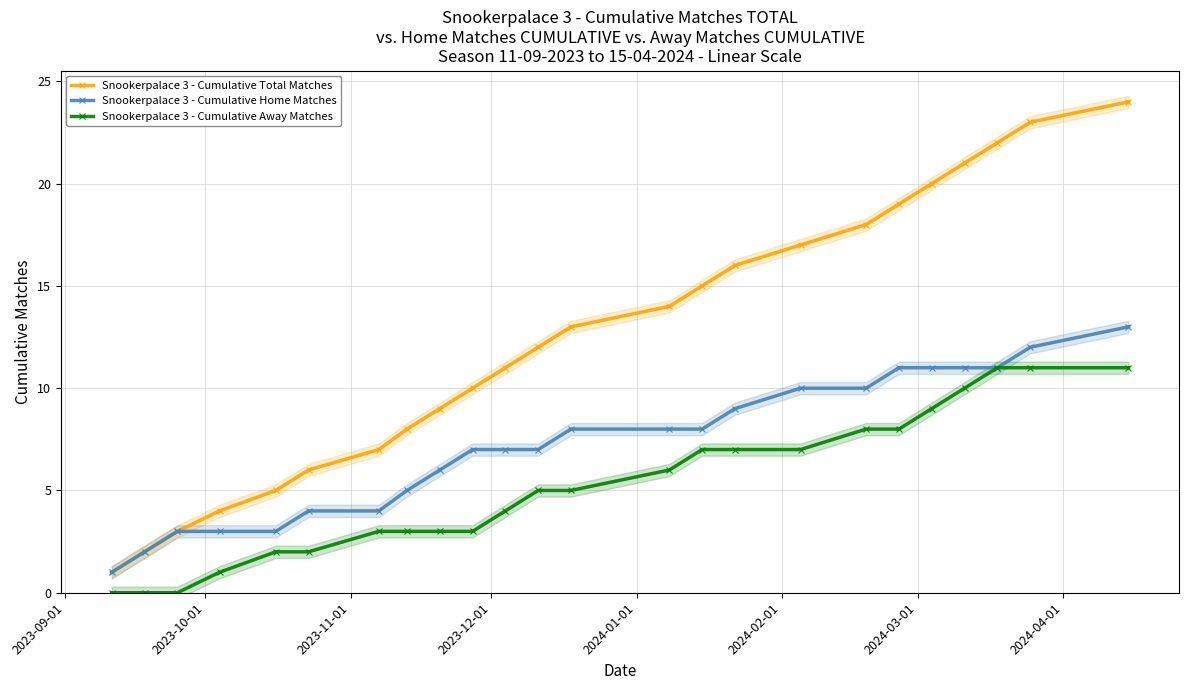

True or false: Snookerpalace 3 - Cumulative Away Matches and Snookerpalace 3 - Cumulative Total Matches cross at least once.

False